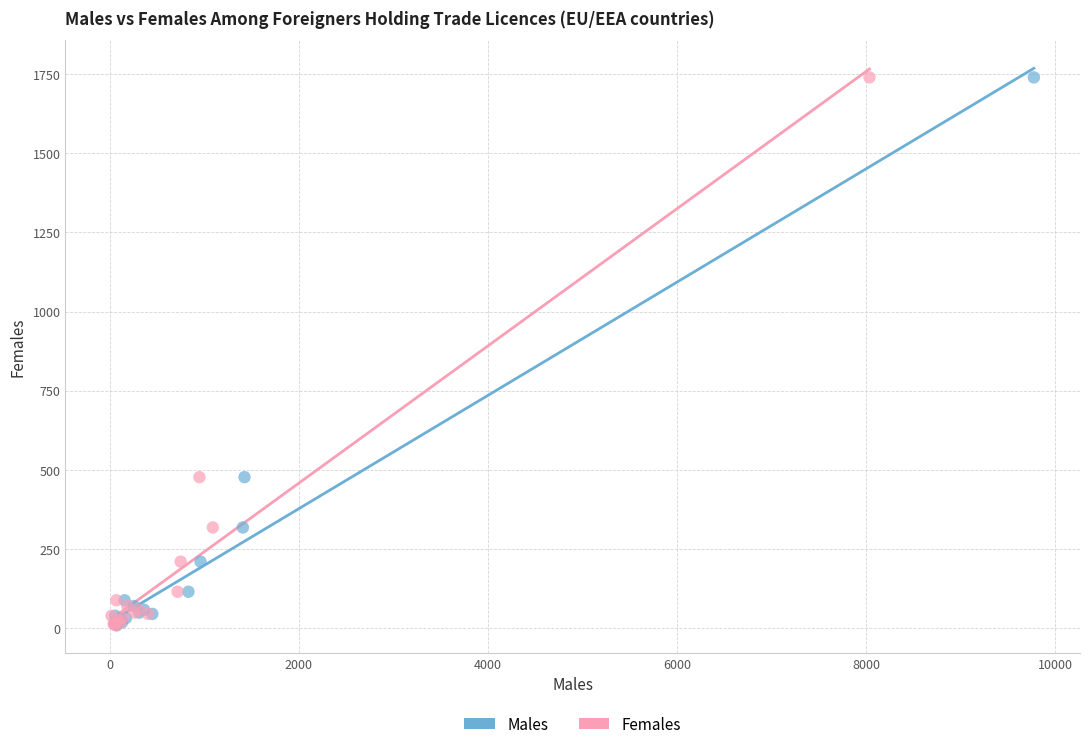

What are all the series names shown in the legend?

Males, Females